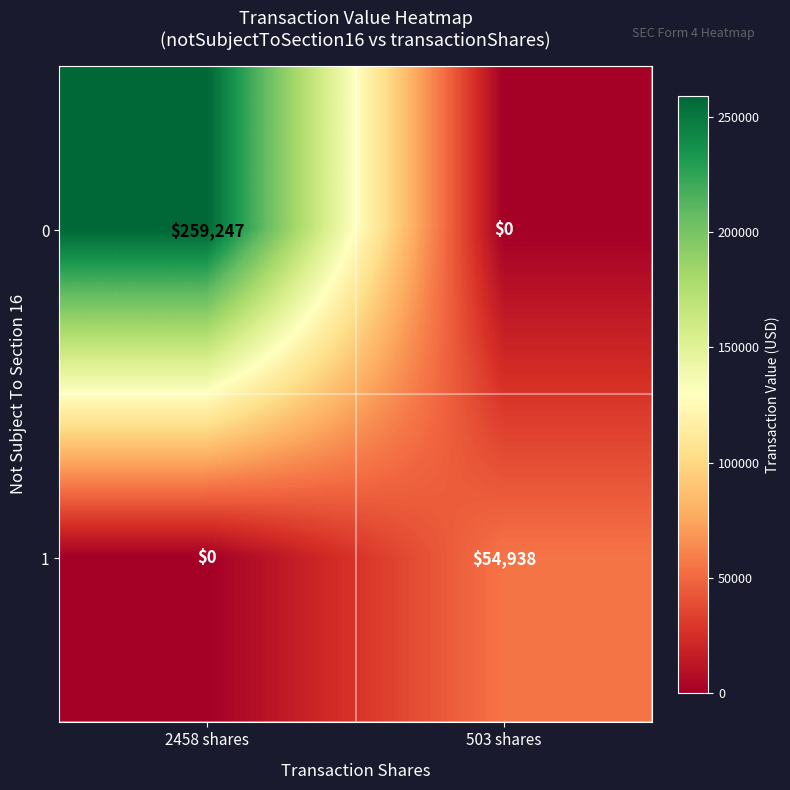

What is the total value across all series at 503 shares?

54938